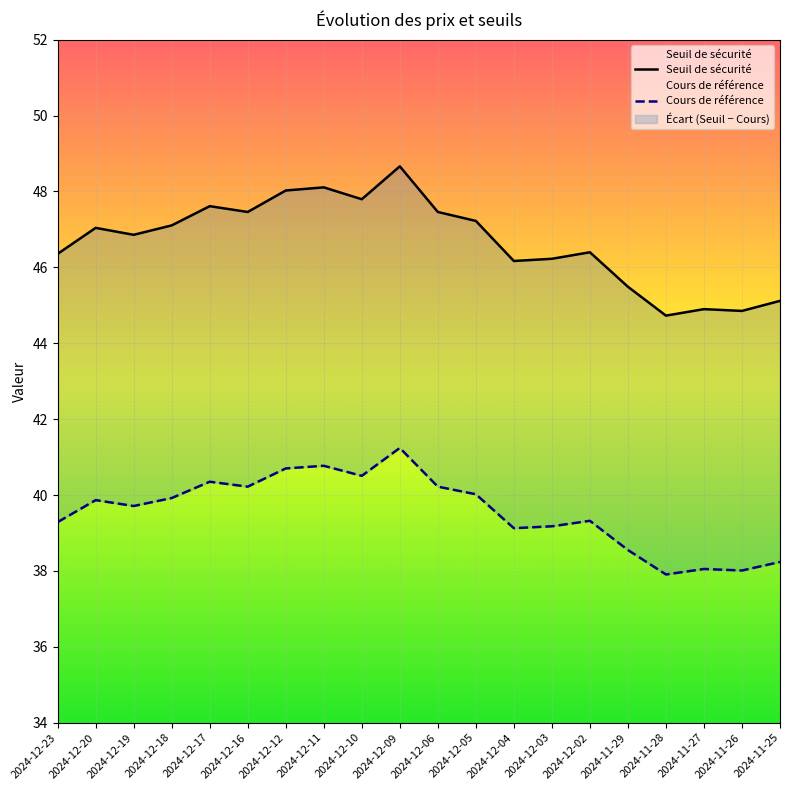

True or false: Cours de référence and Seuil de sécurité cross at least once.

False